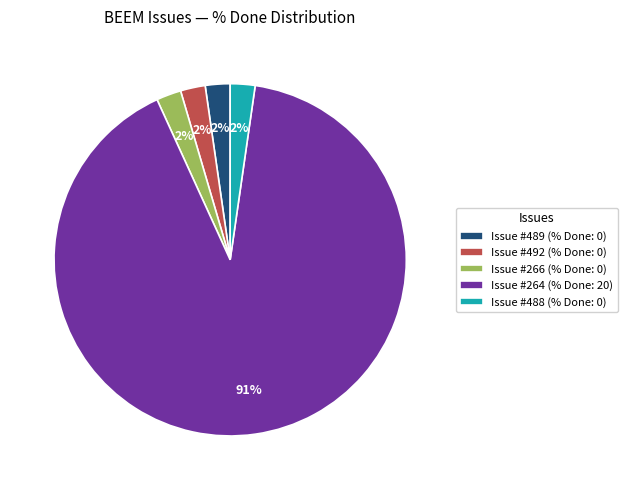

How many segments does this pie chart have?

5